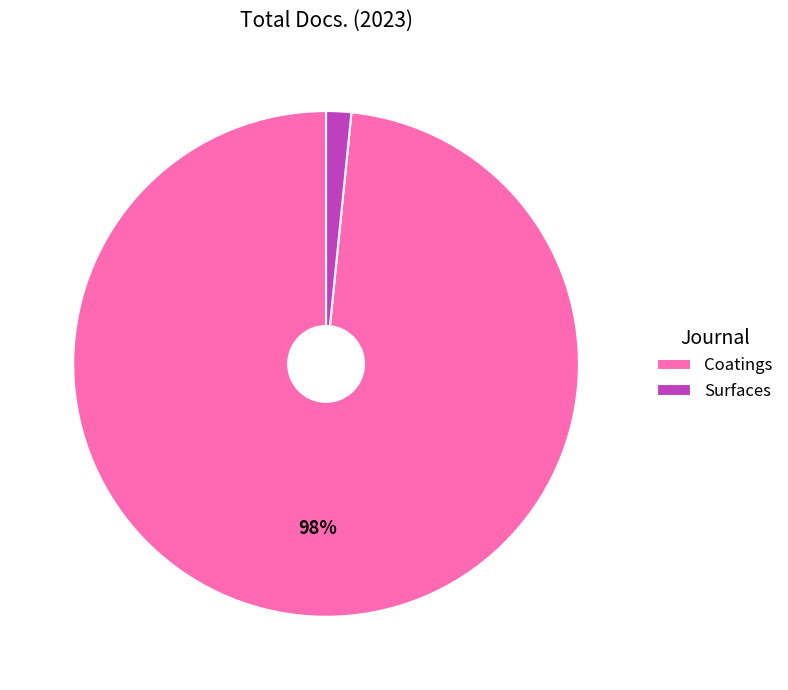

Combined, do Surfaces and Coatings account for over 50%?

Yes